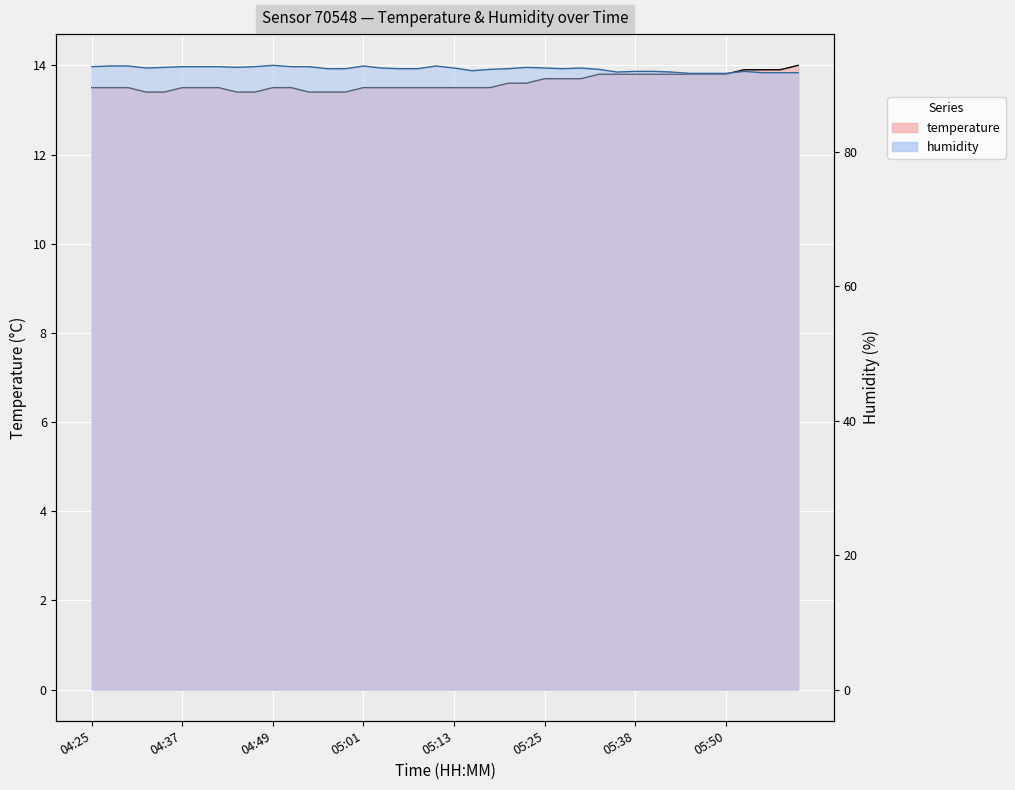

What is the approximate value of temperature at 04:44?

13.4